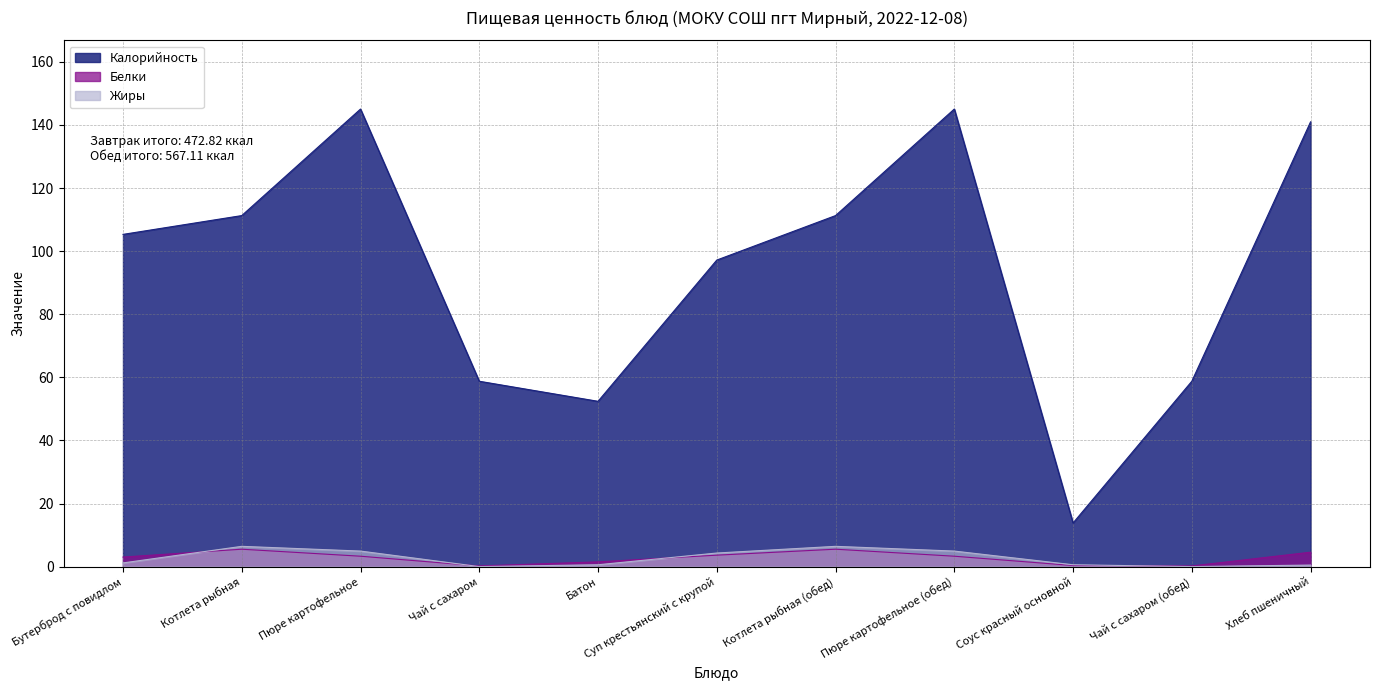

At which label does Белки reach its peak?

Котлета рыбная